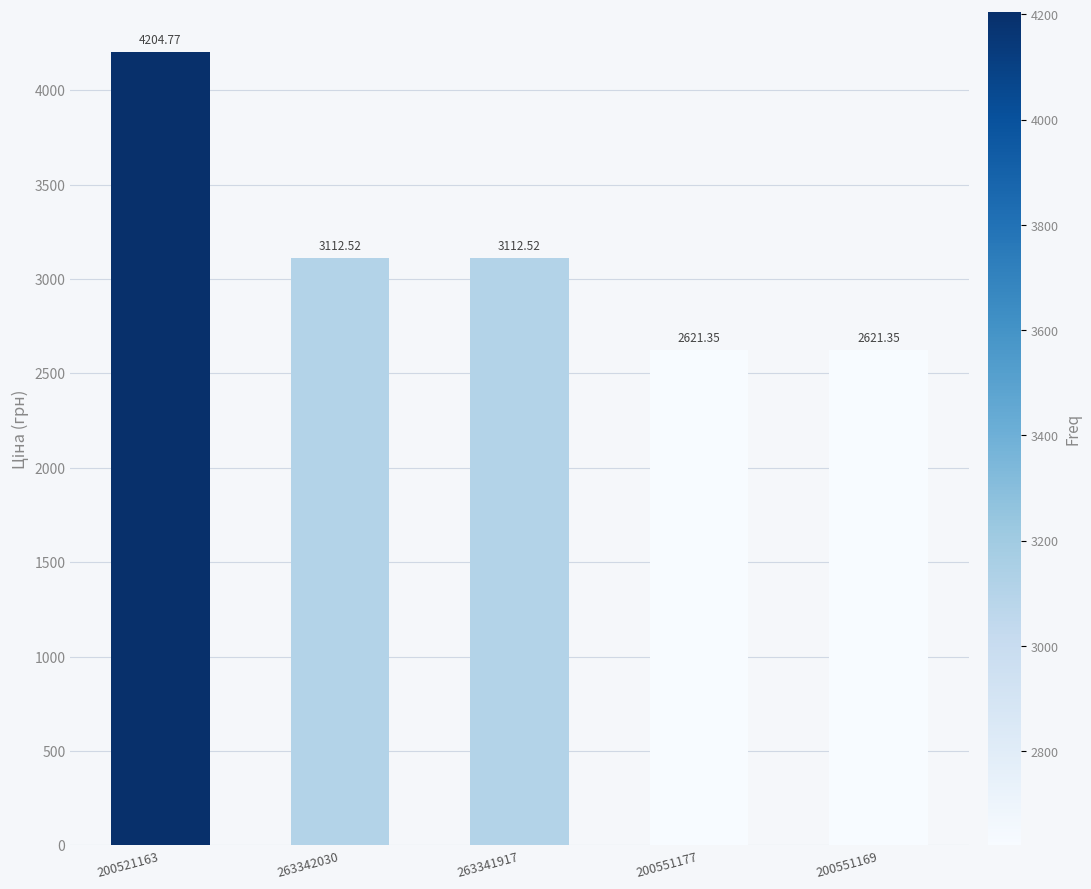

What is the change in value from 263341917 to 200551177?

-491.2